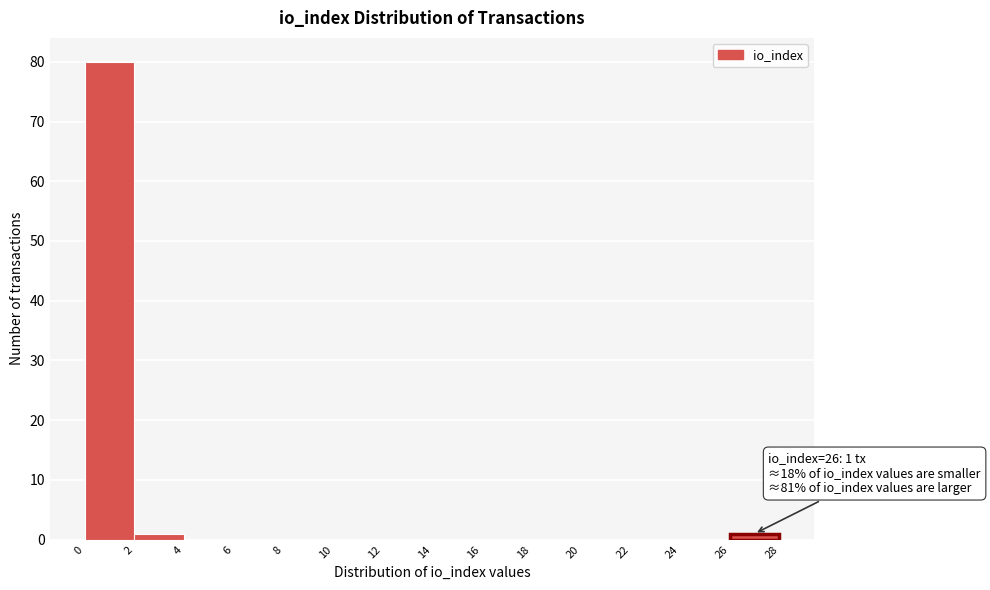

Which range on the x-axis has the tallest bar?

0 to 2